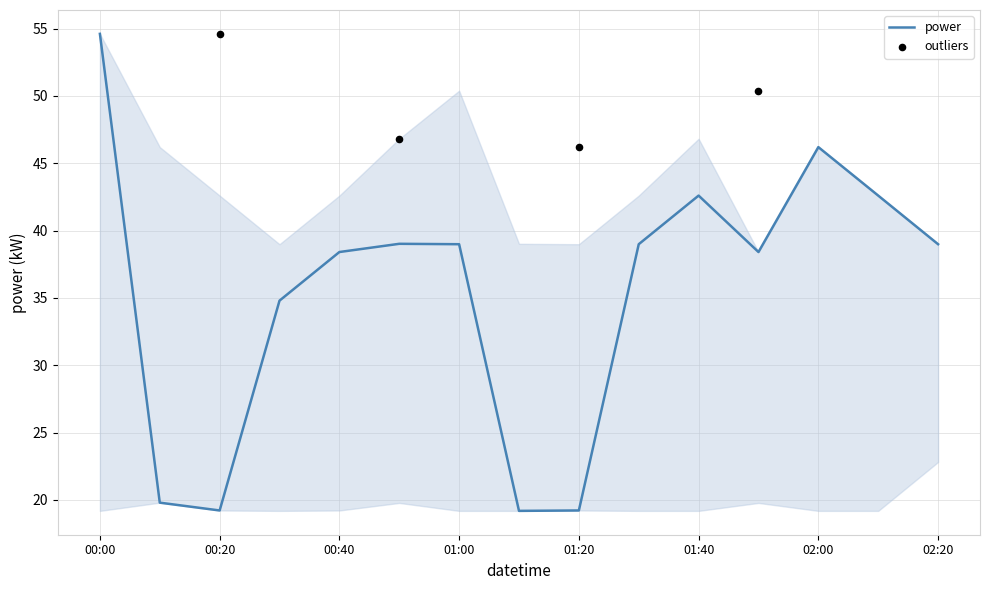

What is the ratio of the value at 01:00 to the value at 02:10?

0.9